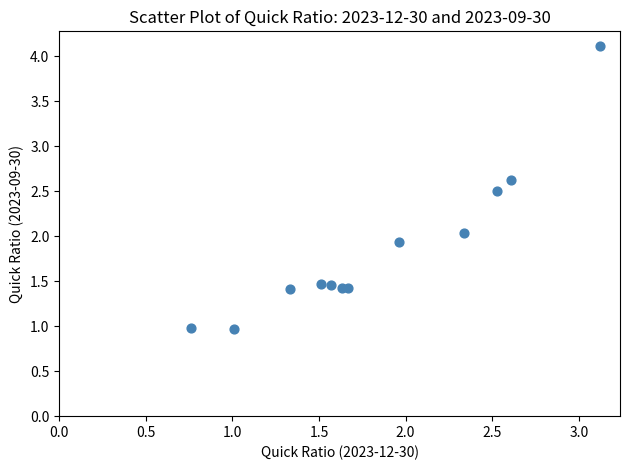

What is the average X value?

1.8